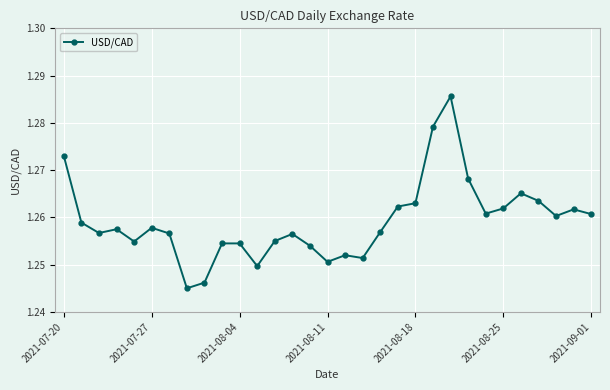

True or false: there are more than 2 points higher than both neighbors.

True